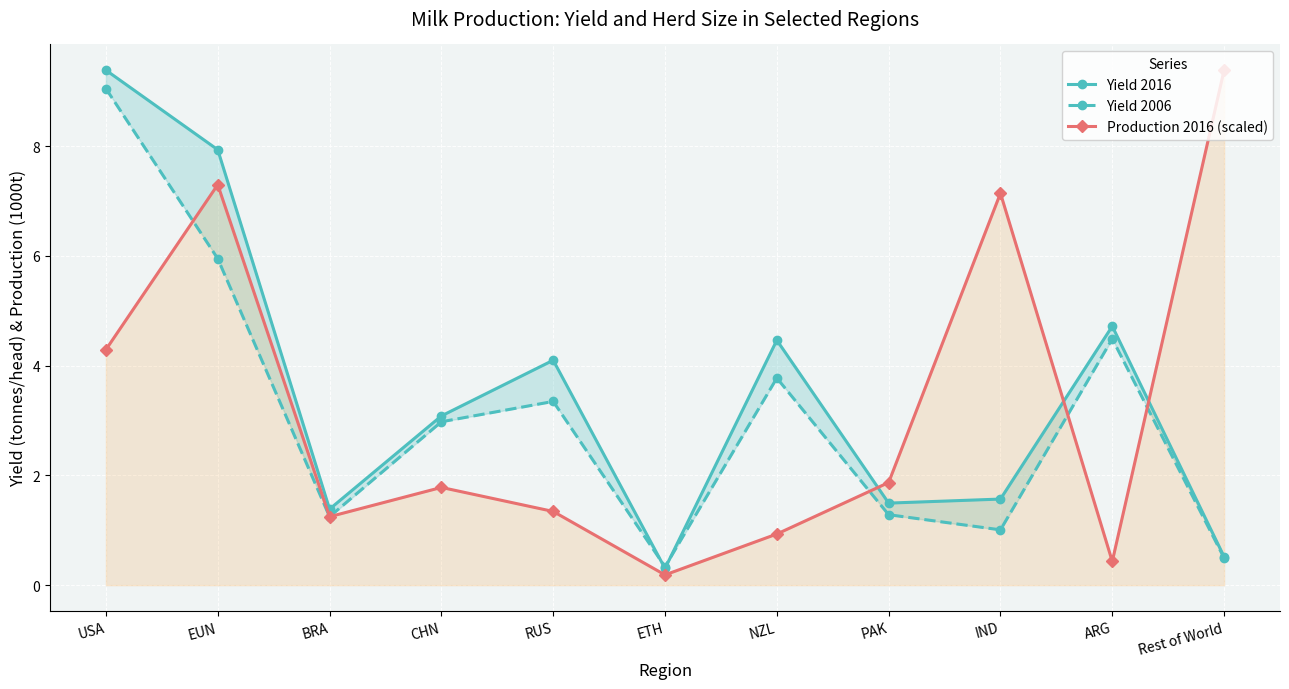

How many interior local valleys does the Production 2016 (scaled) series have?

3